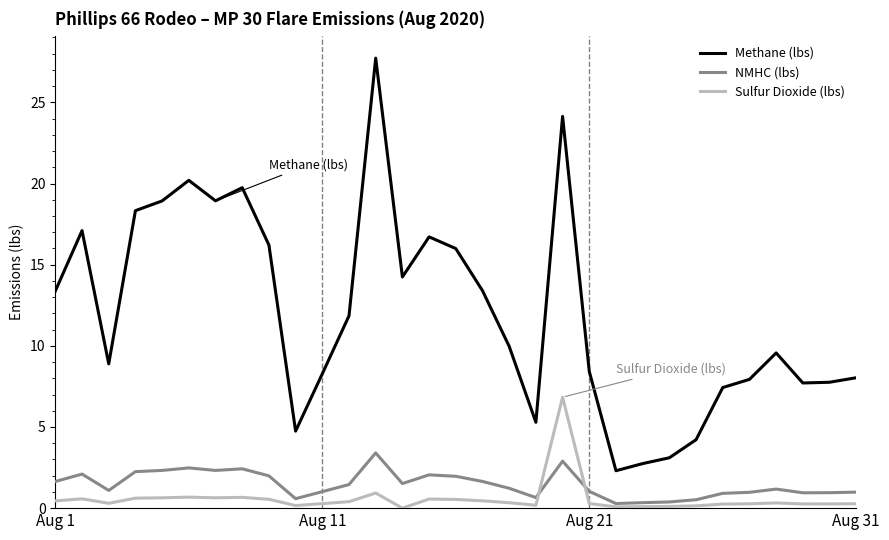

True or false: Sulfur Dioxide (lbs) and Methane (lbs) intersect in this chart.

False